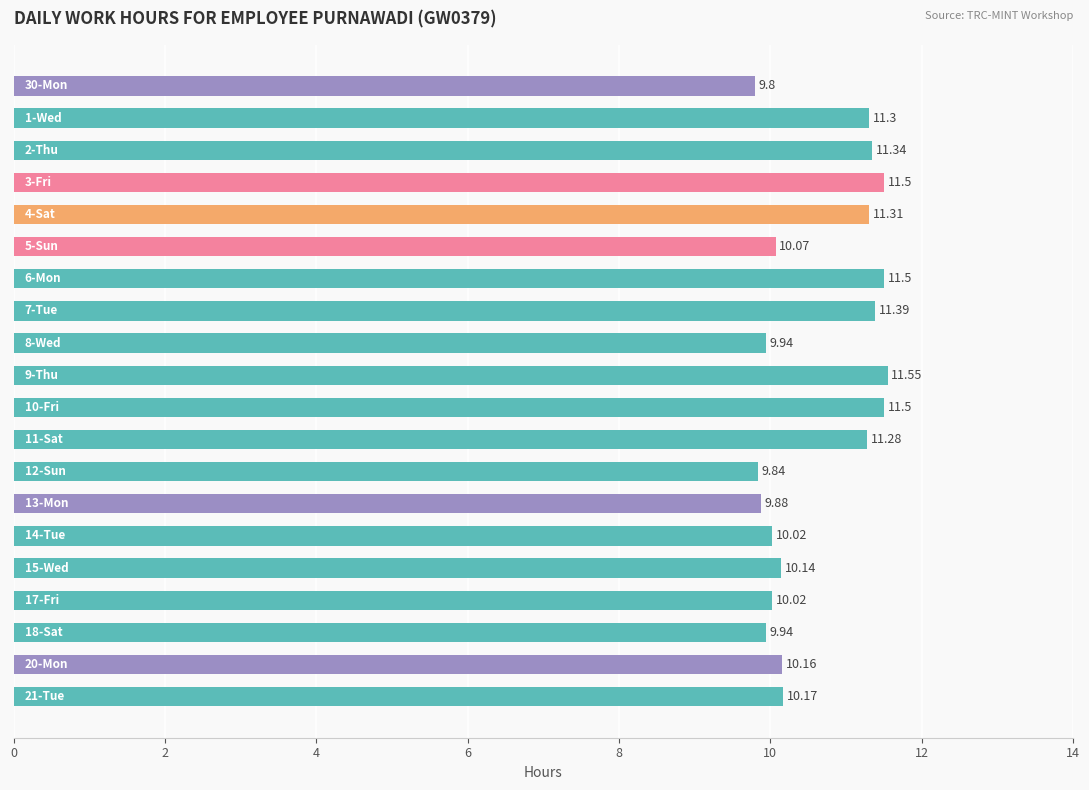

Count the number of values greater than 10.

15